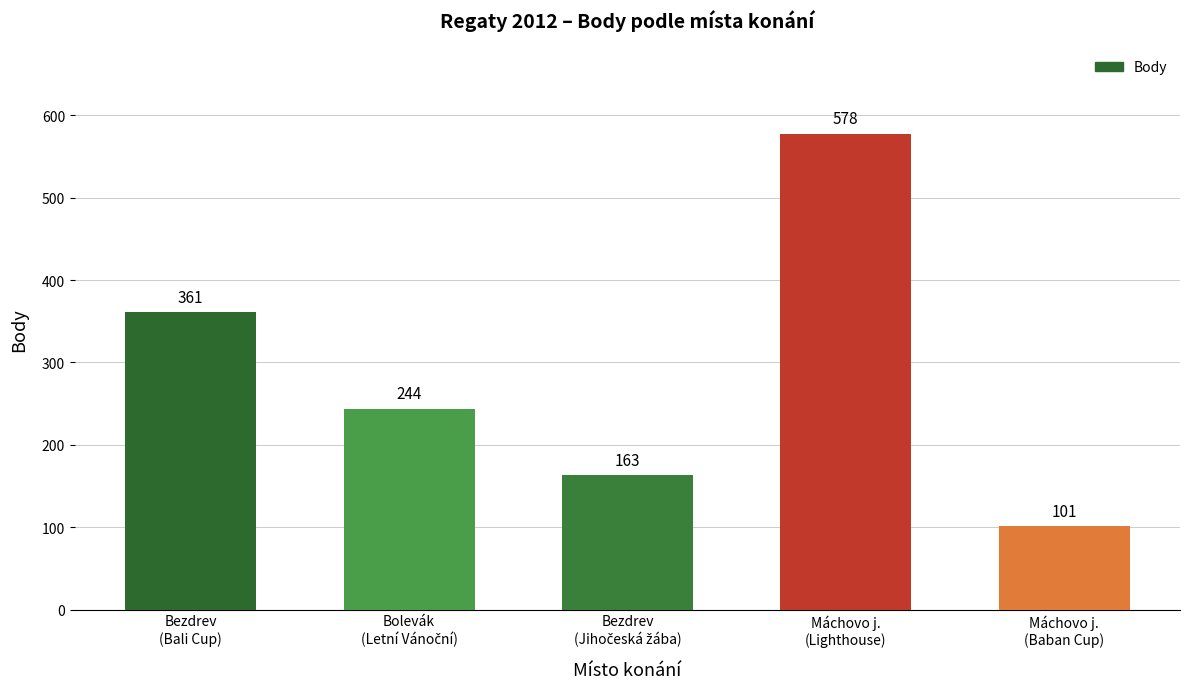

Are the bars grouped side by side (vs. stacked)?

No